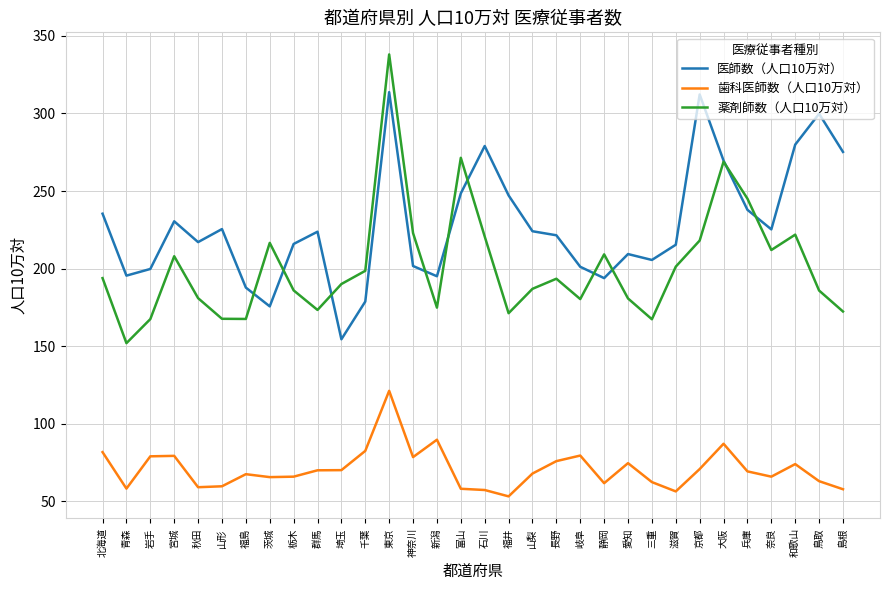

What is the maximum value for 歯科医師数（人口10万対）?

121.3